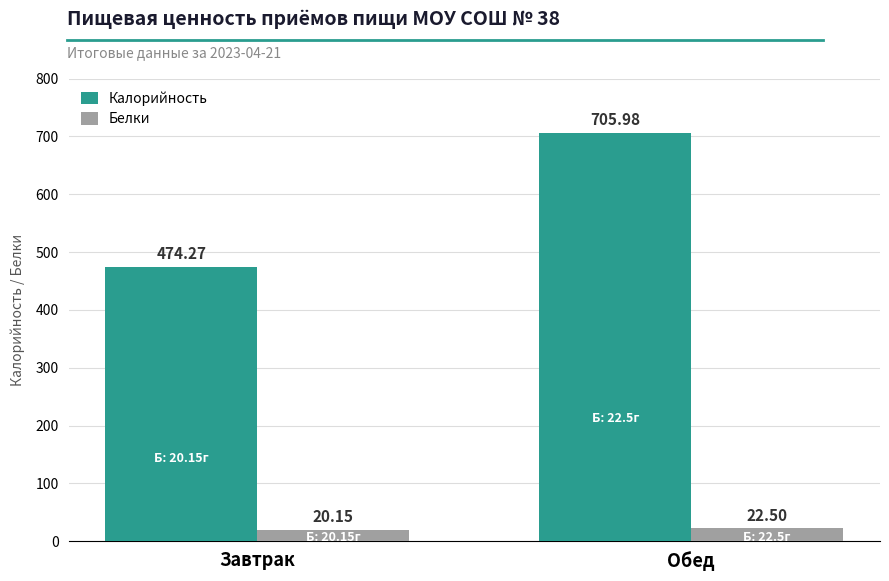

What is the difference between the Калорийность values at Обед and Завтрак?

231.7